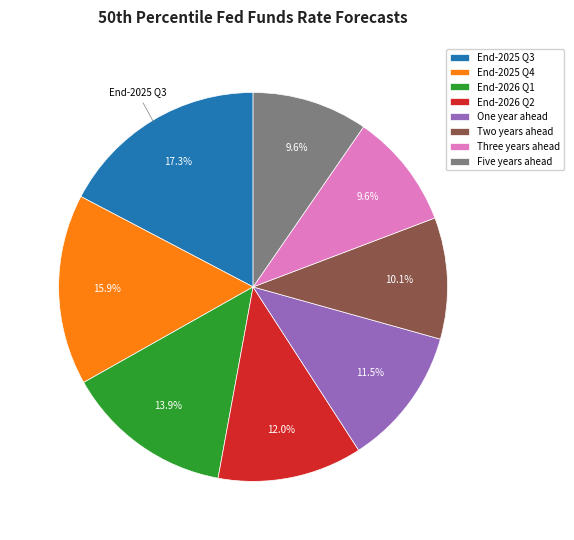

To the nearest percent, what is the combined percentage of One year ahead and Two years ahead?

22%